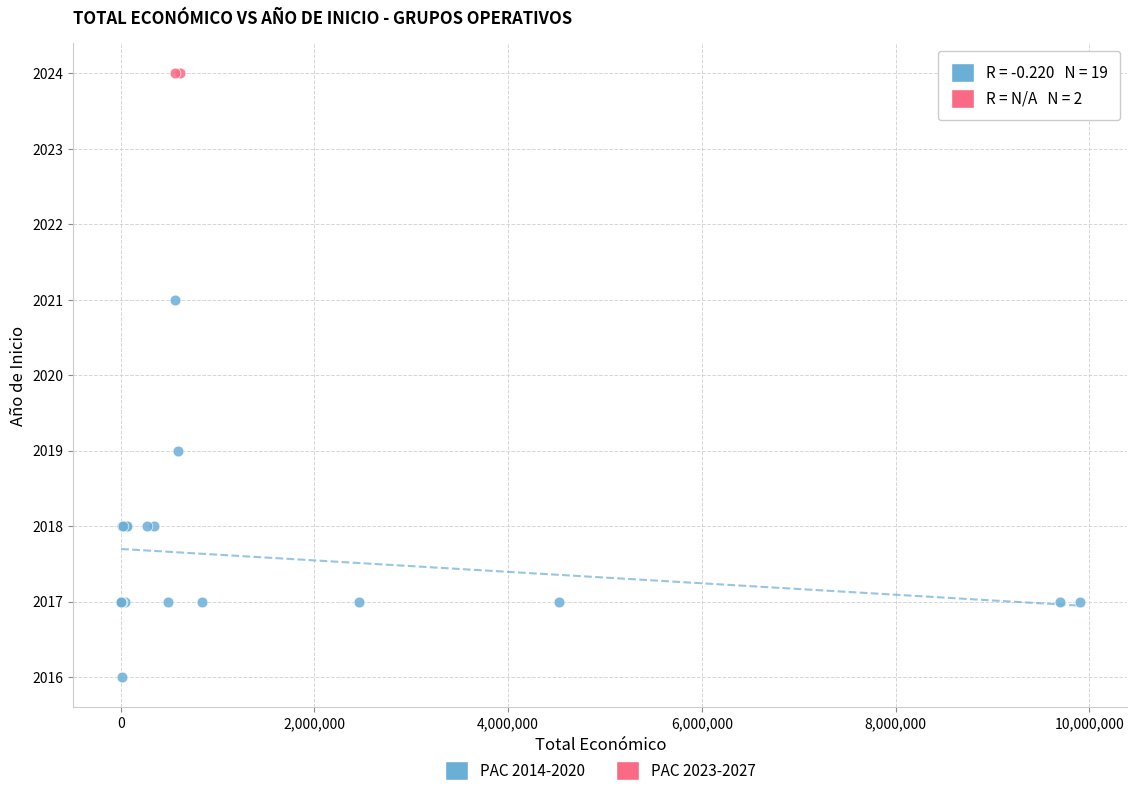

What are all the series names shown in the legend?

PAC 2014-2020, PAC 2023-2027